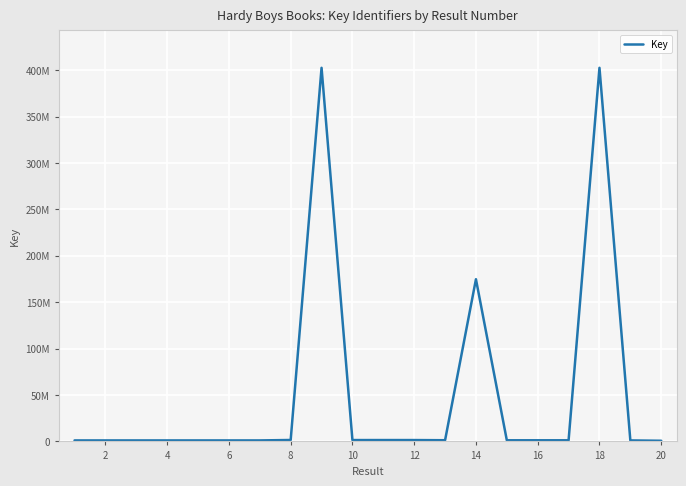

Which category has the lowest value across all series?

20